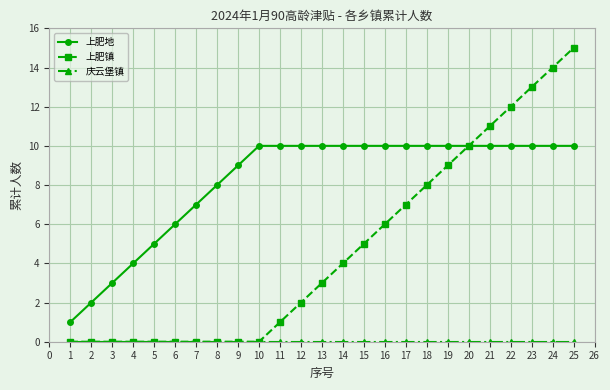

What is the highest value of the 上肥地 series?

10